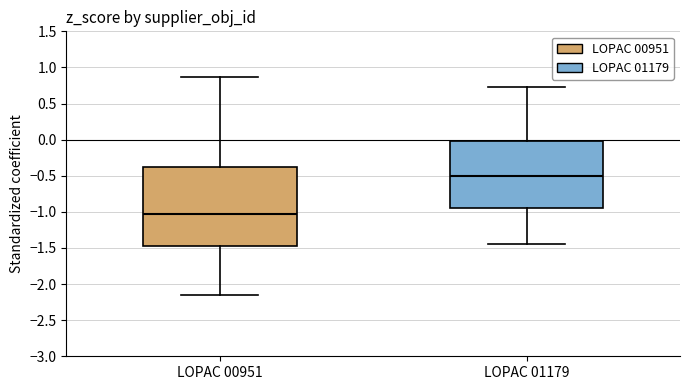

Where is the upper edge of the box for LOPAC 00951 on the y-axis? The values are not printed on the chart, so give them approximately, as read against the axis.

-0.35